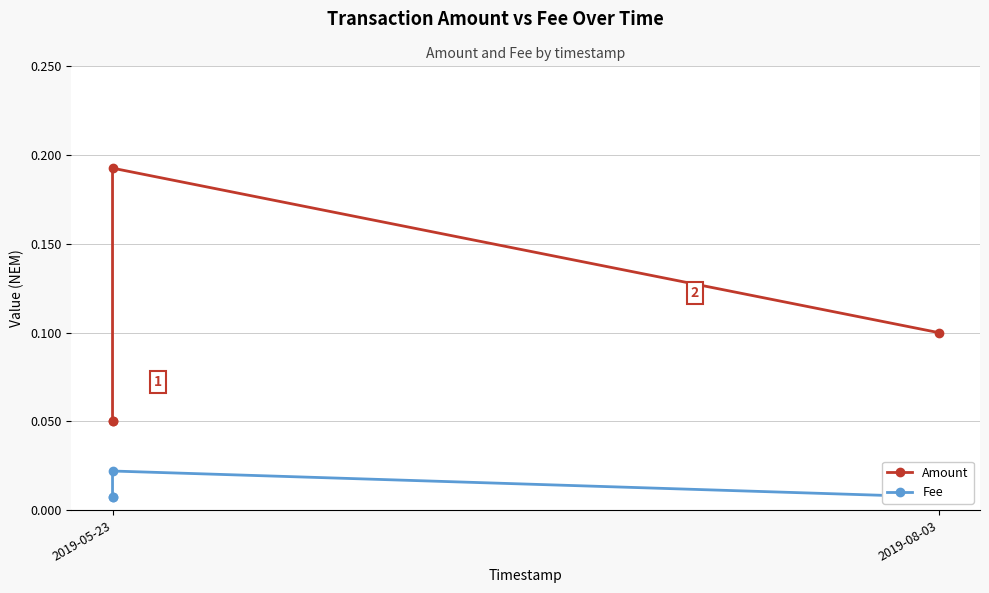

What is the maximum value shown in the chart?

0.2